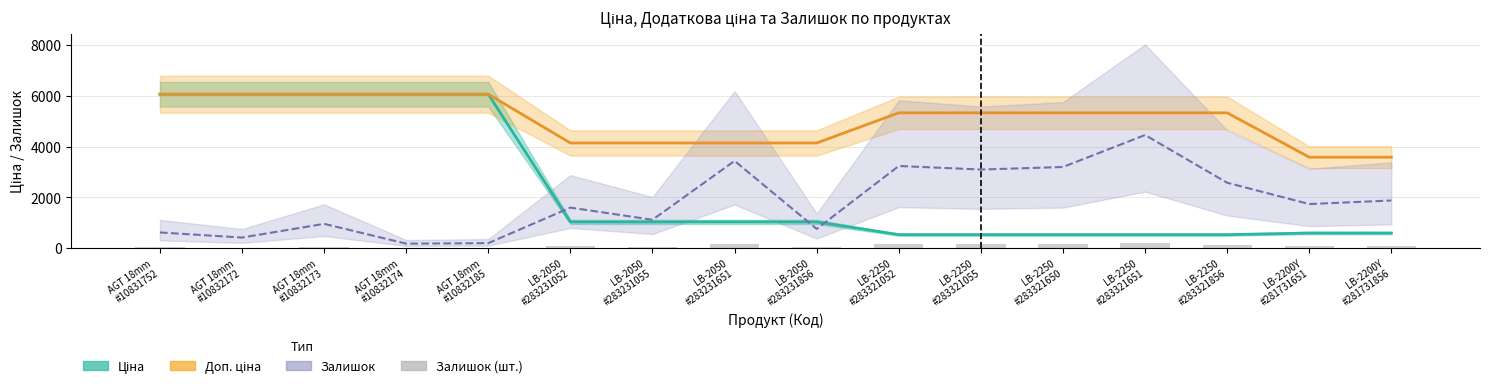

Which category has the lowest value across all series?

AGT 18mm
#10832174